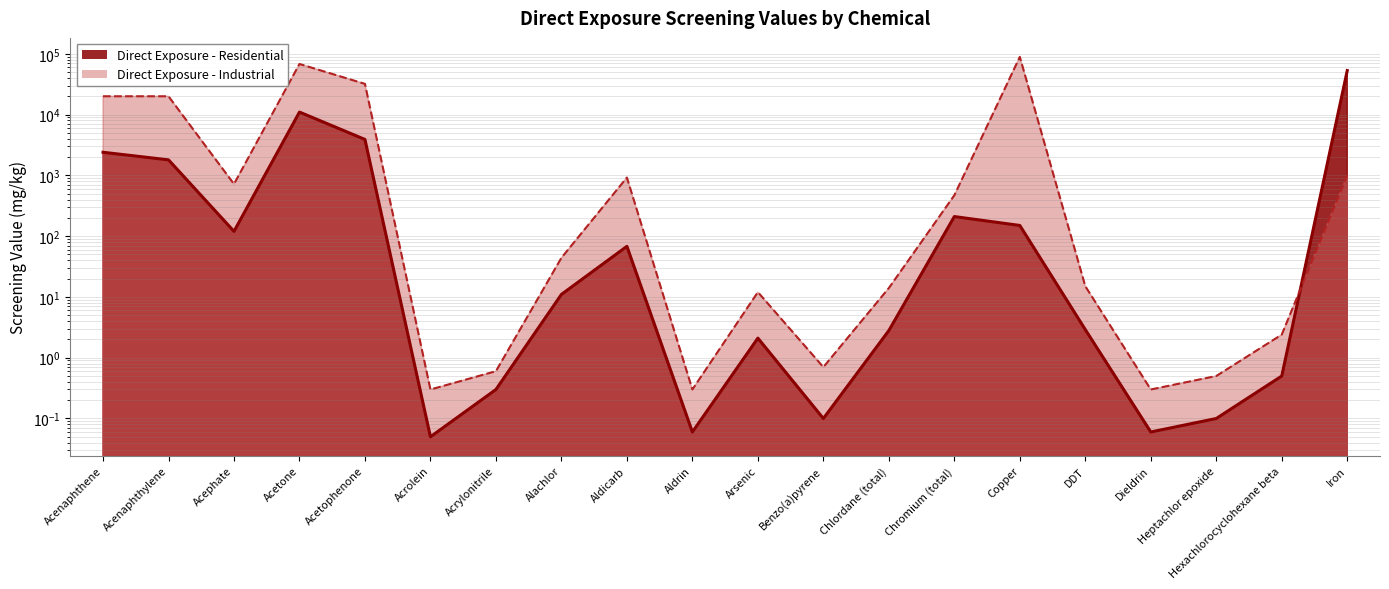

What is the label of the 4th point from the left?

Acetone